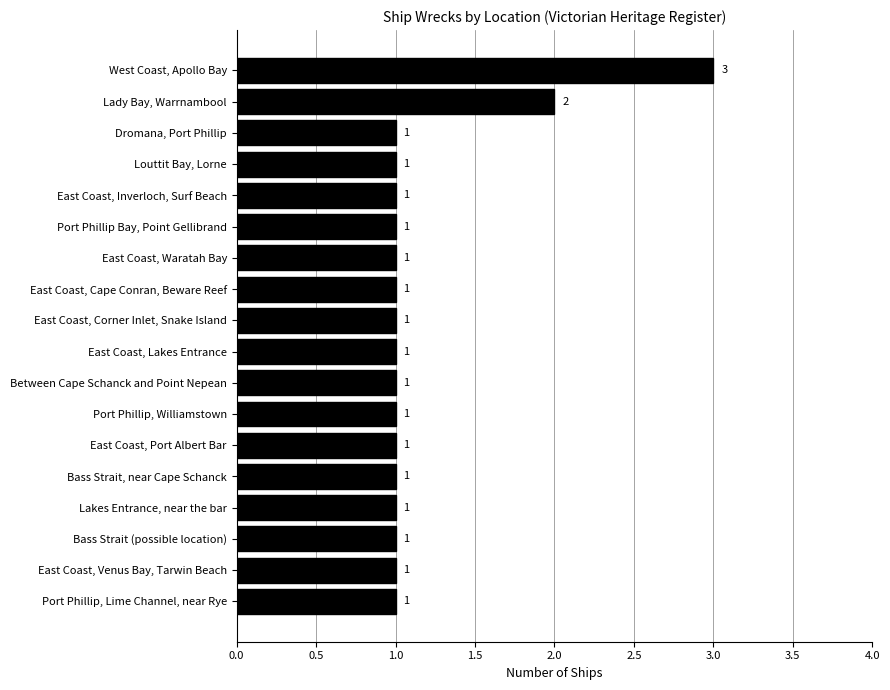

Count the values in the range 1 to 2.

17